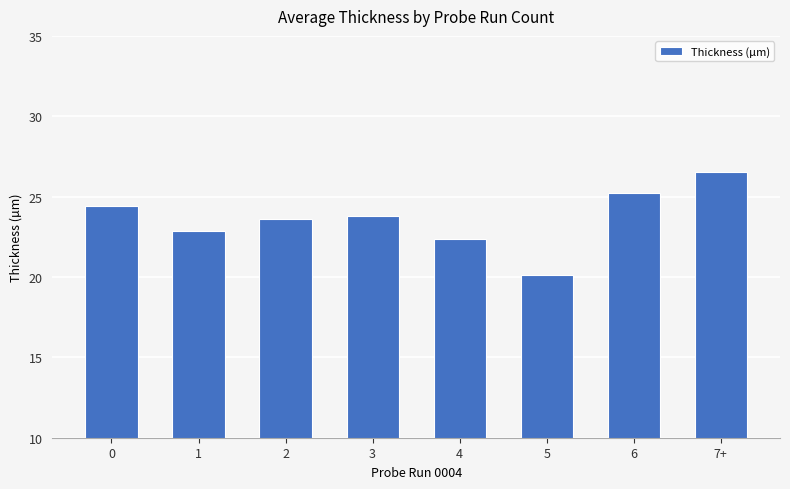

What is the sum of all values?

188.9